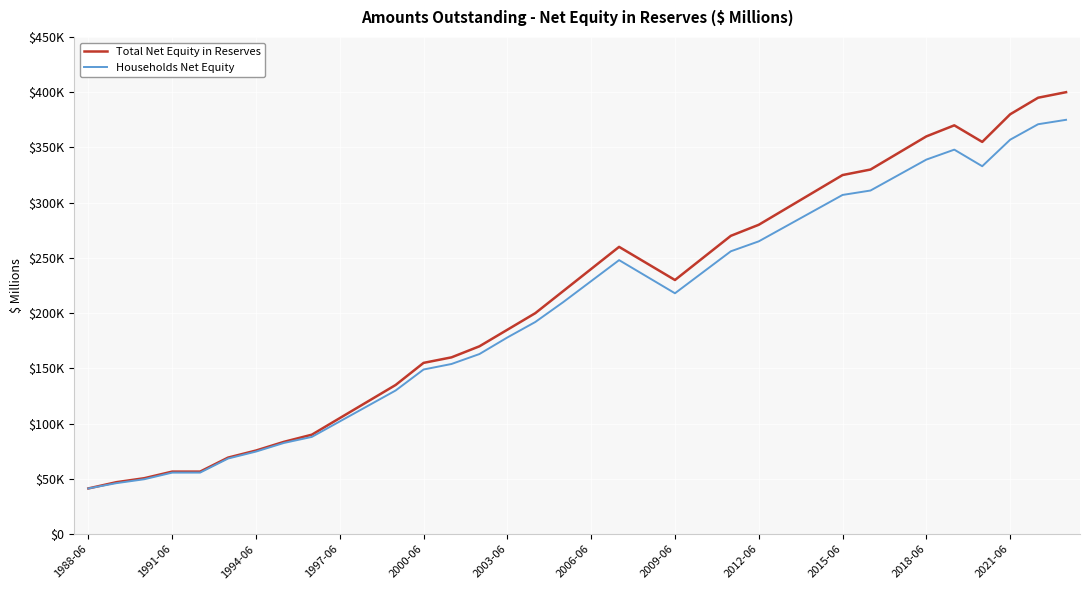

What are all the series names shown in the legend?

Total Net Equity in Reserves, Households Net Equity